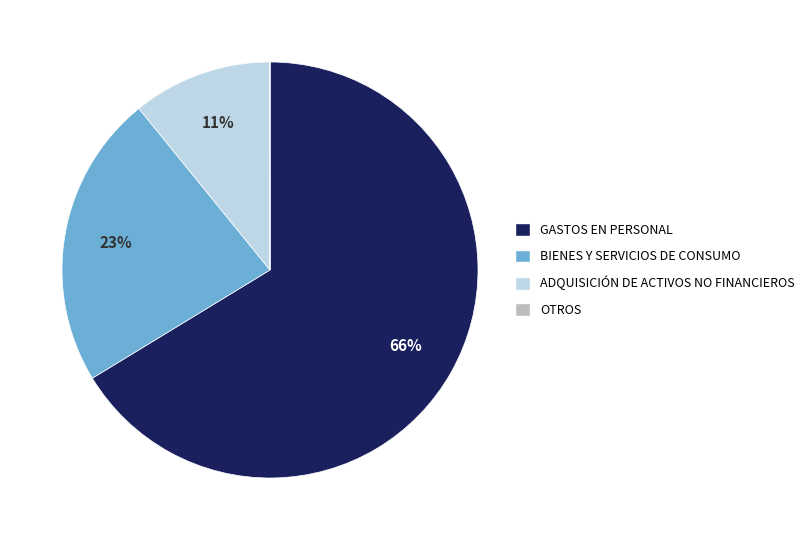

What percentage is the BIENES Y SERVICIOS DE CONSUMO slice, to the nearest percent?

23%